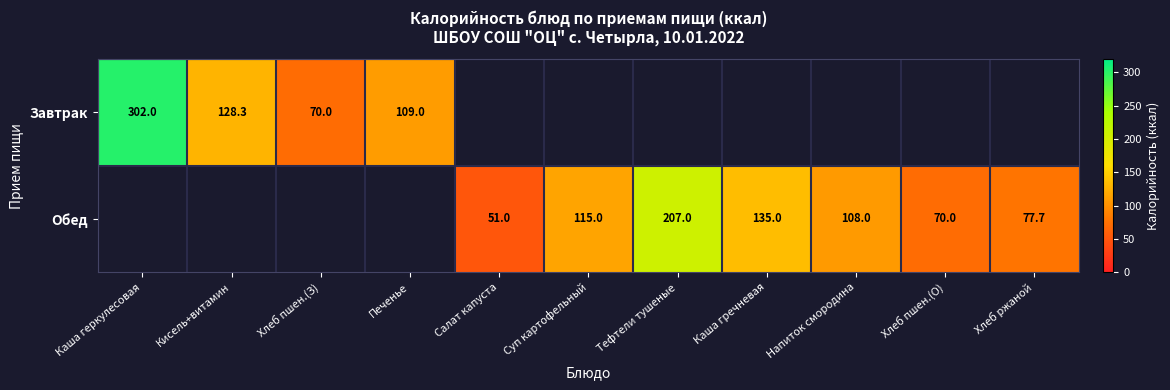

Is the value of Завтрак at Каша геркулесовая greater than the value of Обед at Салат капуста?

Yes